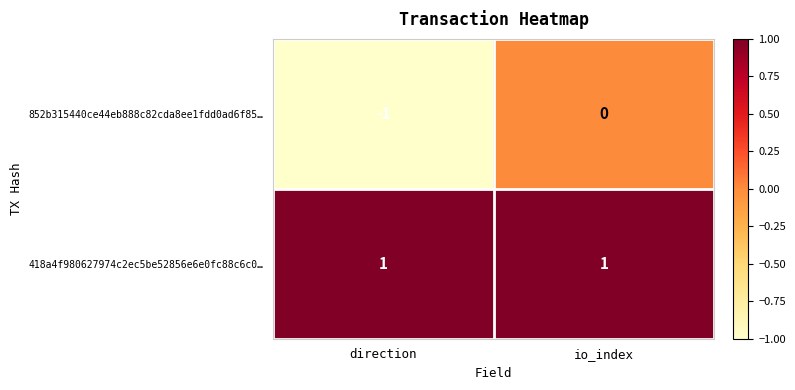

Where is 852b315440ce44eb888c82cda8ee1fdd0ad6f85… nearest to the value 0?

io_index